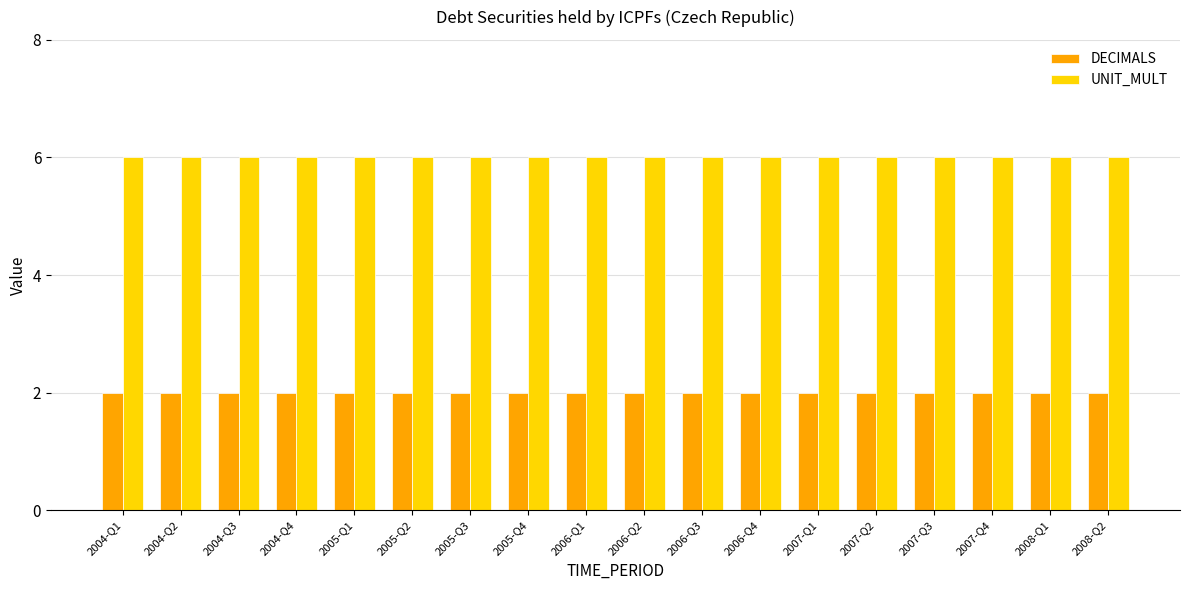

Rank the series by their average value, from lowest to highest.

DECIMALS, UNIT_MULT